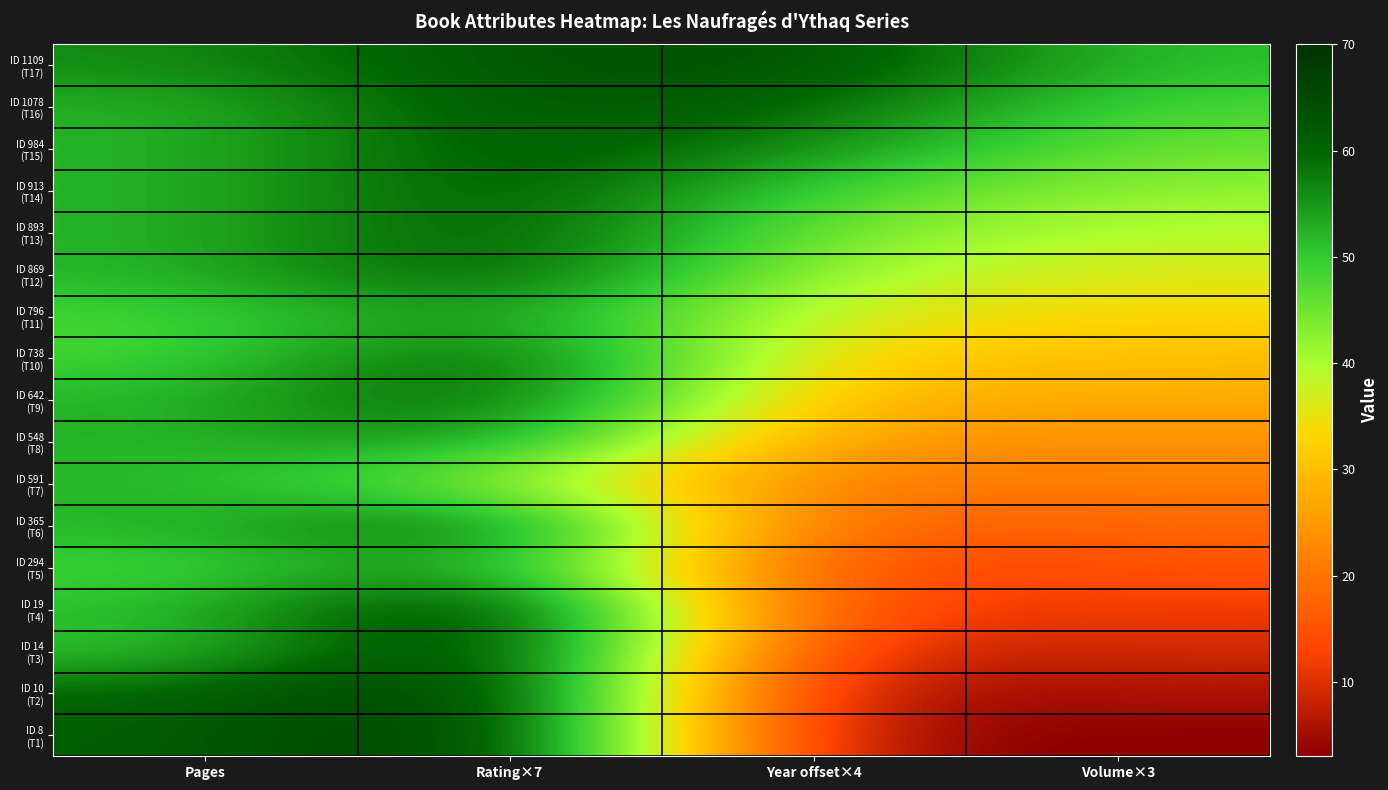

At which category does the chart reach its peak across all series?

Rating×7